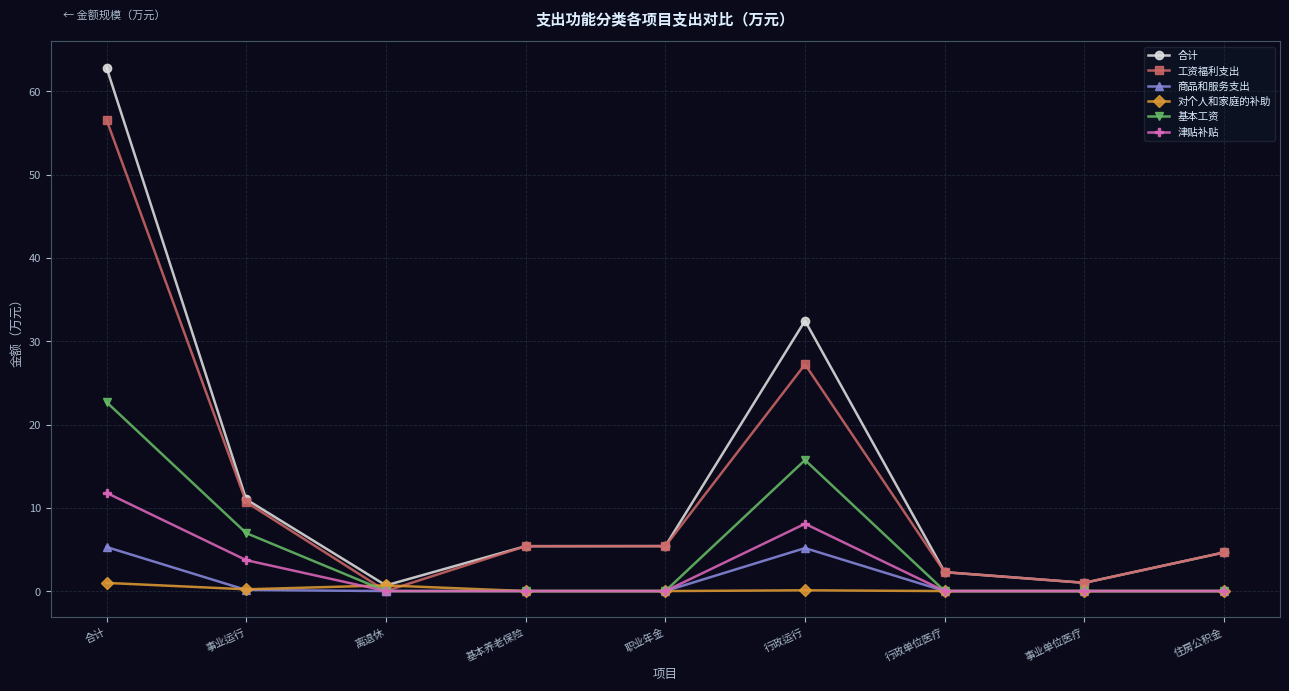

In 合计, how many points are higher than both neighbors (excluding endpoints)?

1